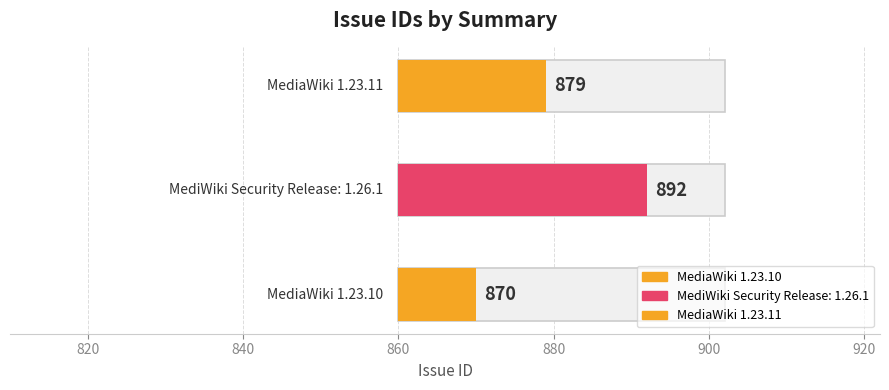

What is the ratio of the value at MediaWiki 1.23.10 to the value at MediWiki Security Release: 1.26.1?

1.0